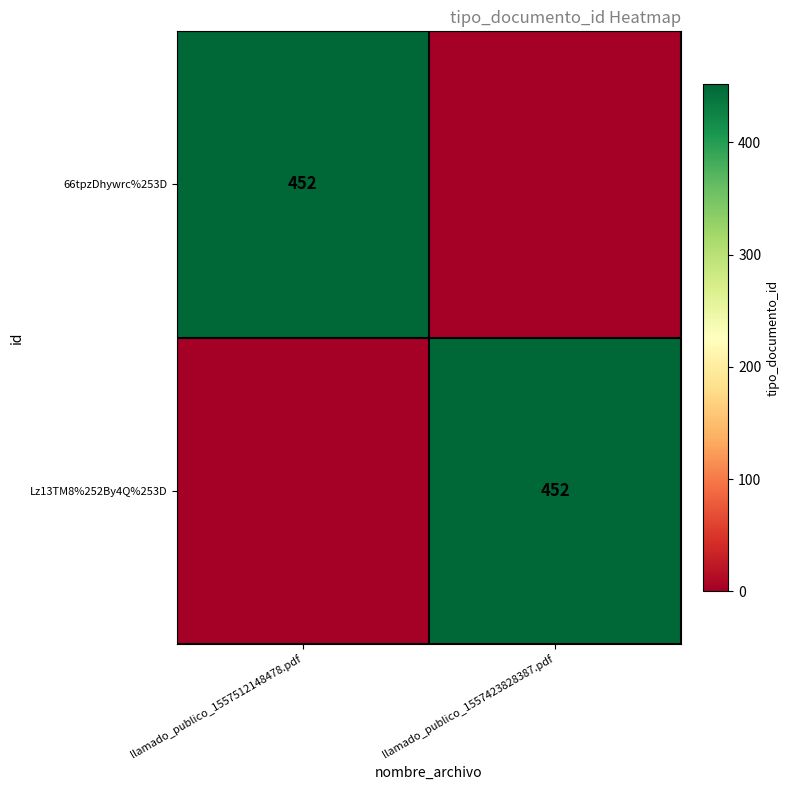

The 66tpzDhywrc%253D series shows 452 at llamado_publico_1557512148478.pdf. True or false?

True